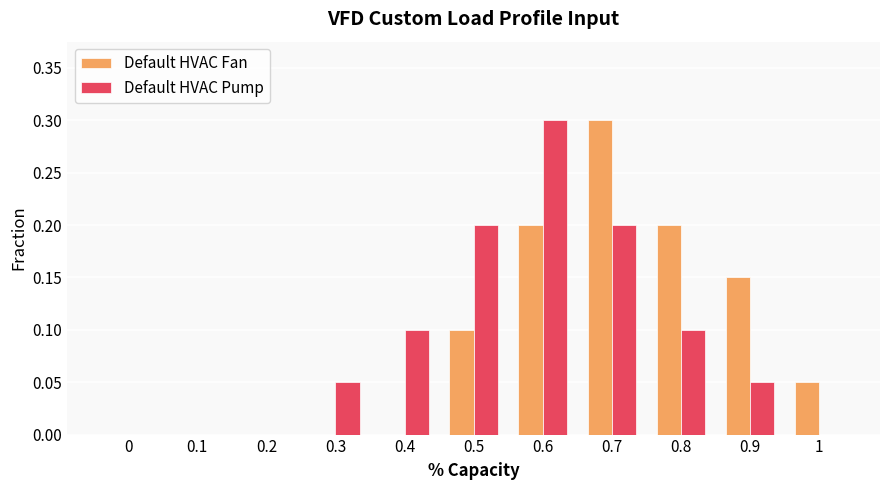

Is the value of Default HVAC Pump at 0.5 greater than the value of Default HVAC Fan at 0.1?

Yes